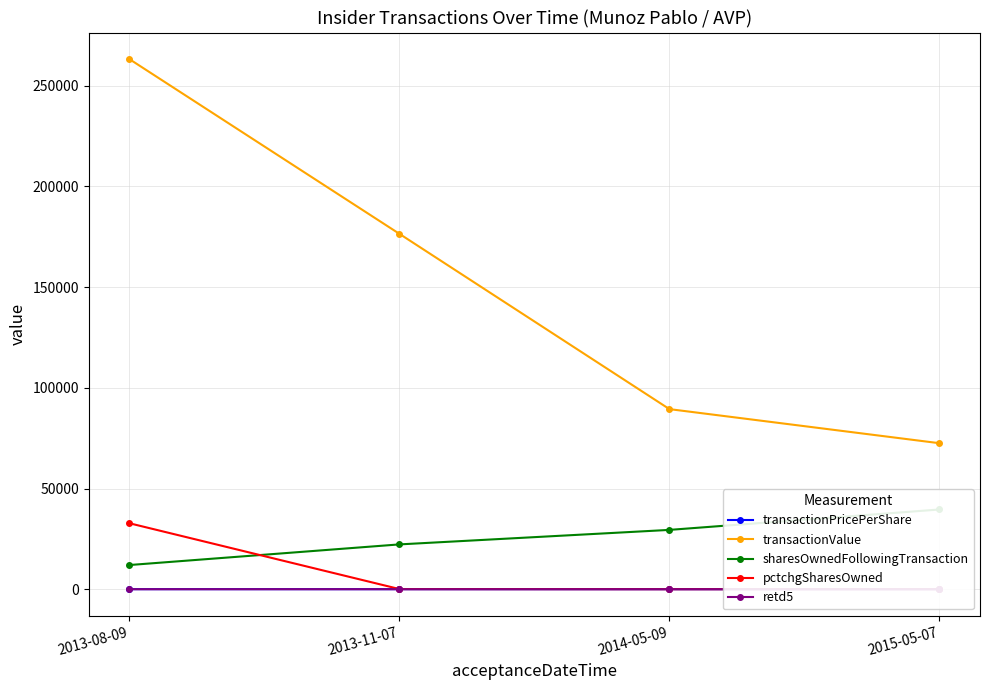

What is the greatest value displayed?

263280.0